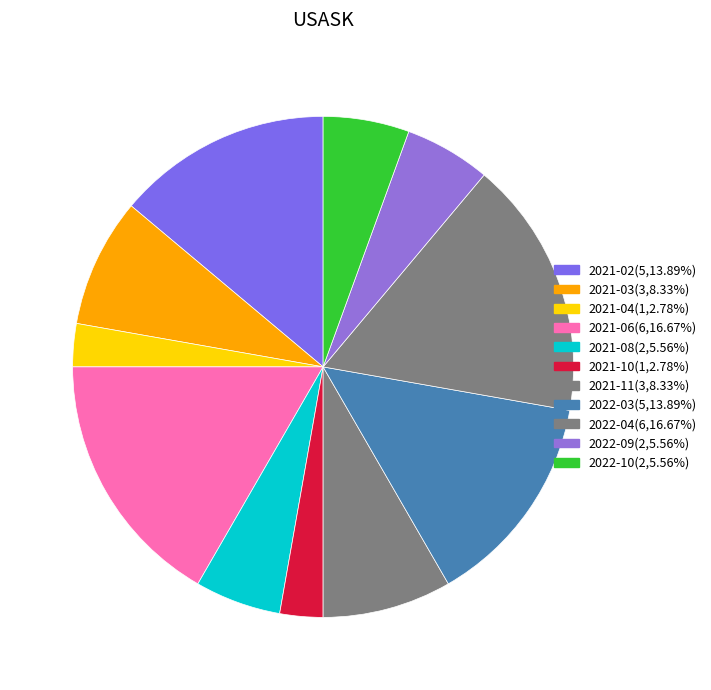

How many segments does this pie chart have?

11